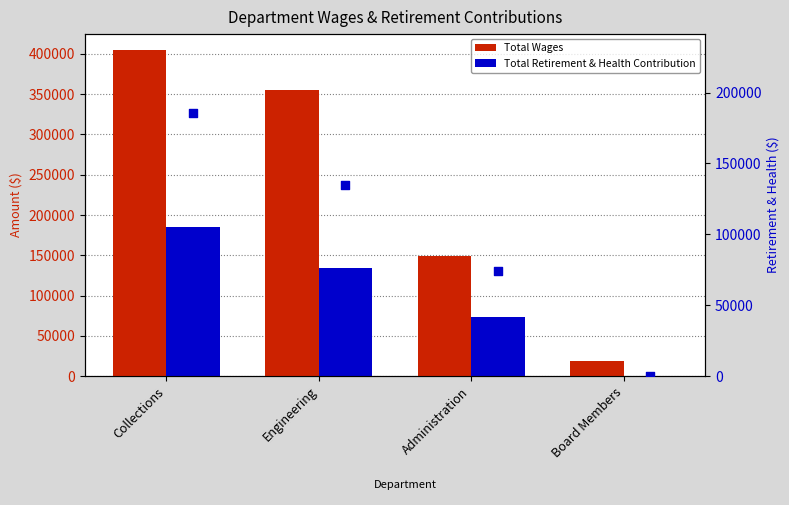

At which category is the sum across all series the highest?

Collections